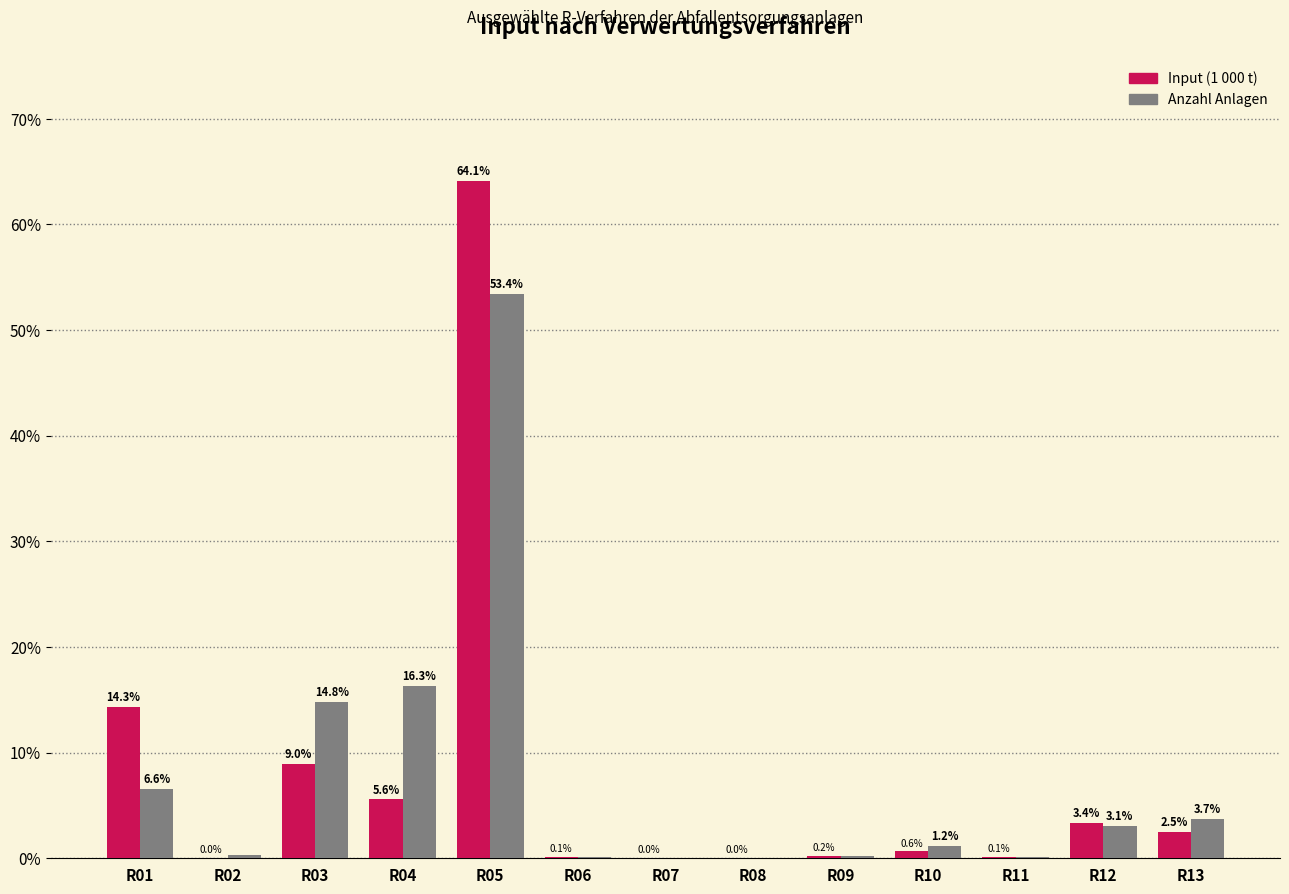

Where does the Anzahl Anlagen series first go above 1?

R01